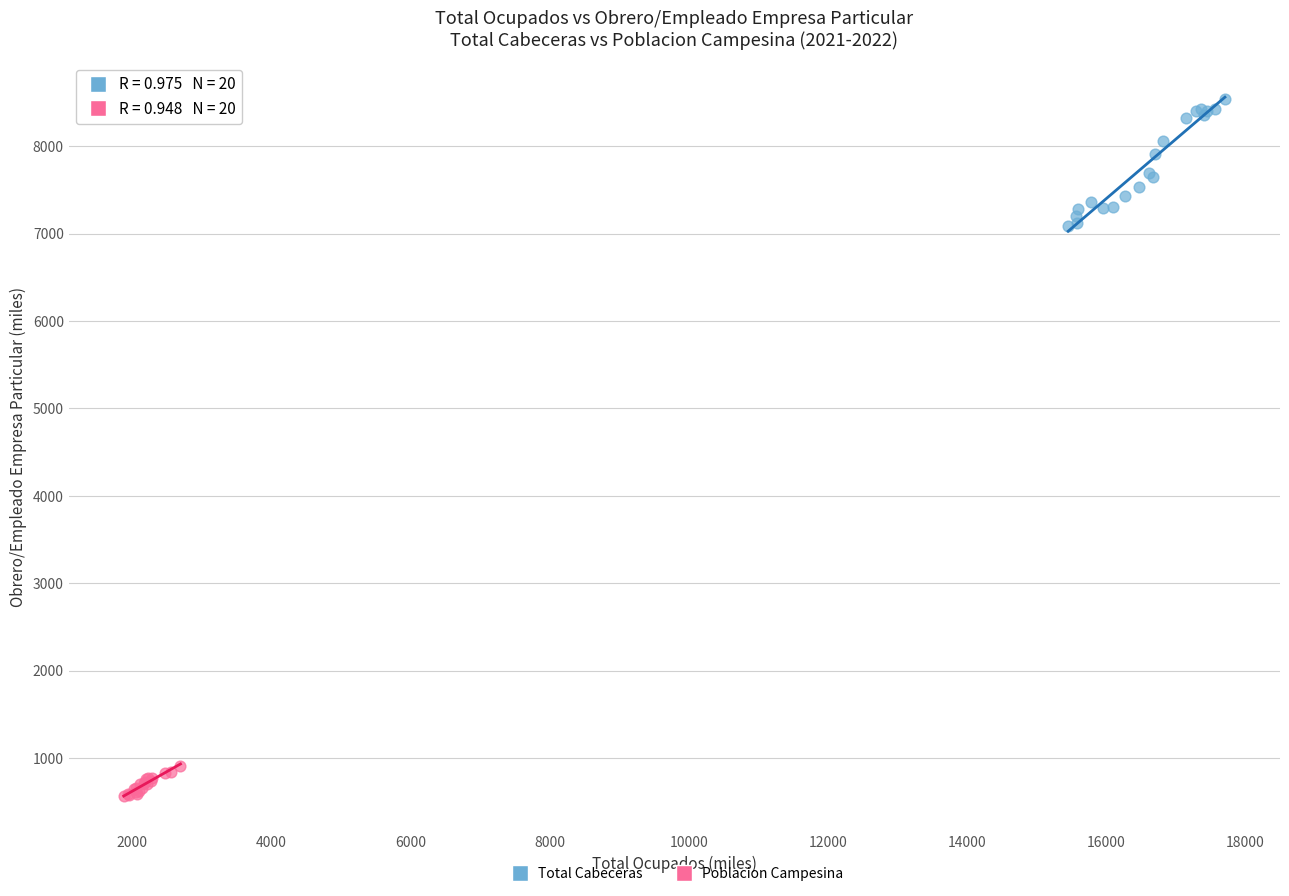

Which series has the largest Y range (max minus min)?

Total Cabeceras